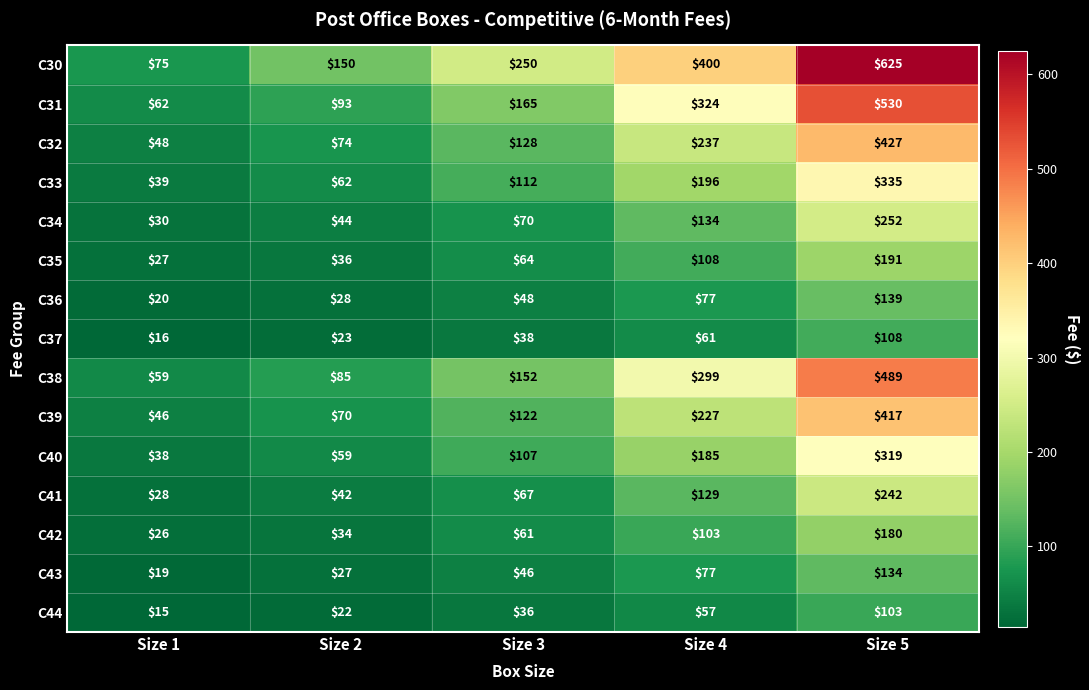

Is it true that C33 equals 90 at Size 2?

False